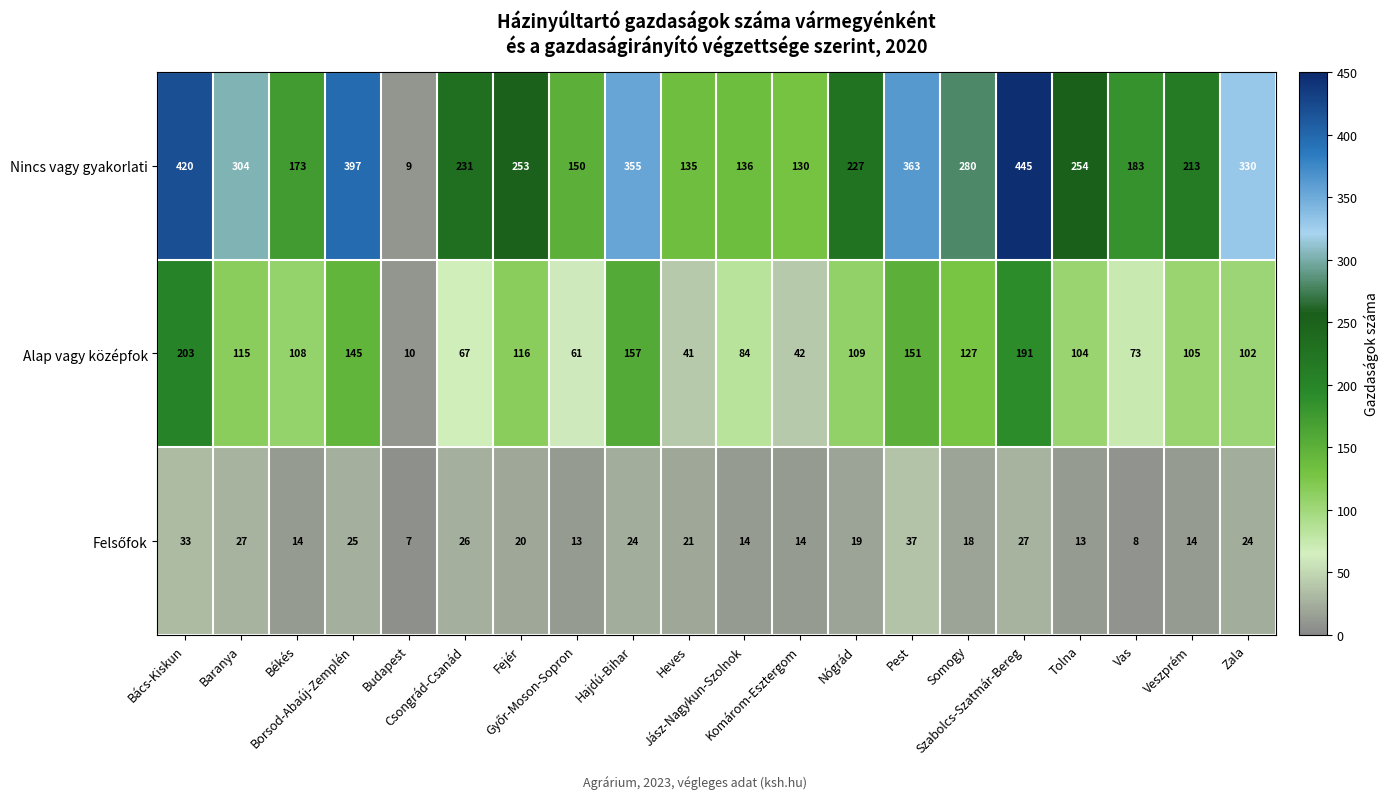

What is the average value of the Alap vagy középfok series?

106